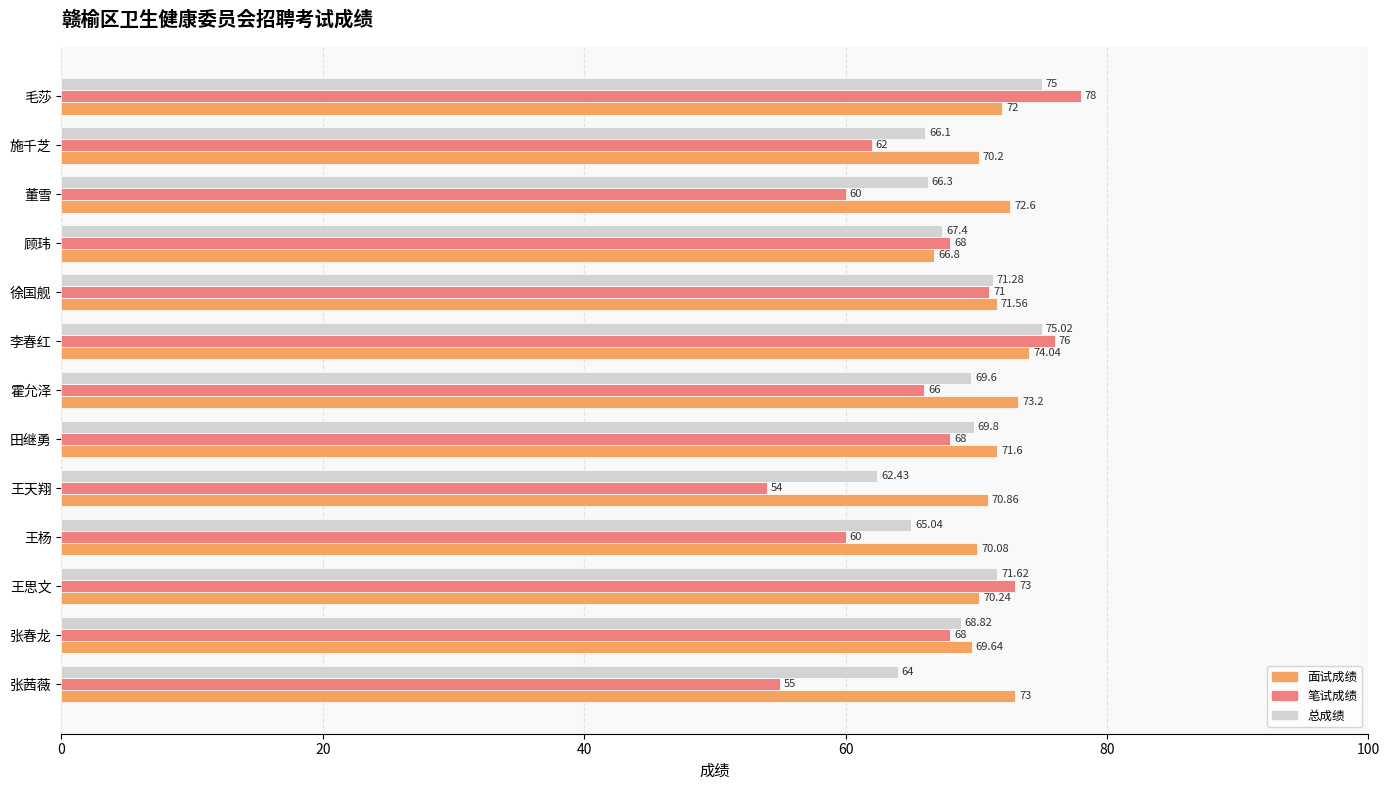

At which label is 总成绩 closest to 68?

顾玮